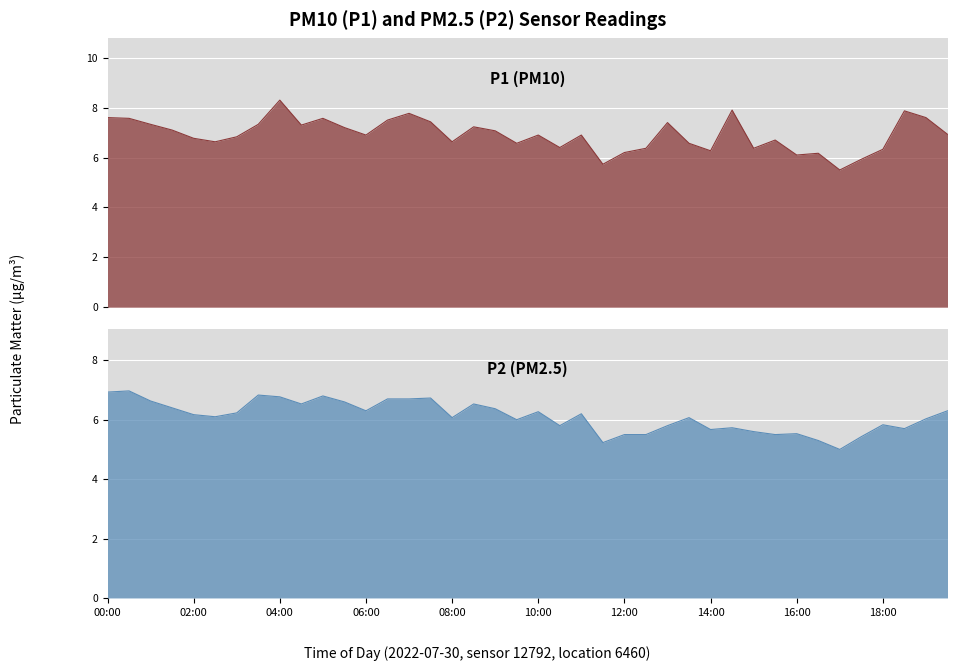

Which category has the lowest value across all series?

17:00